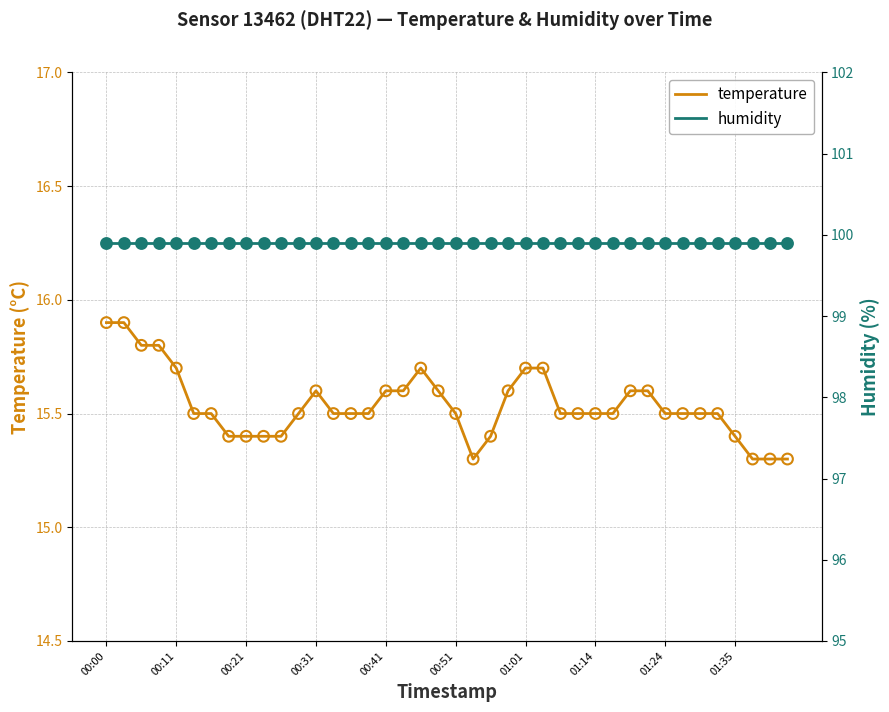

Which series reaches the maximum Y coordinate?

humidity